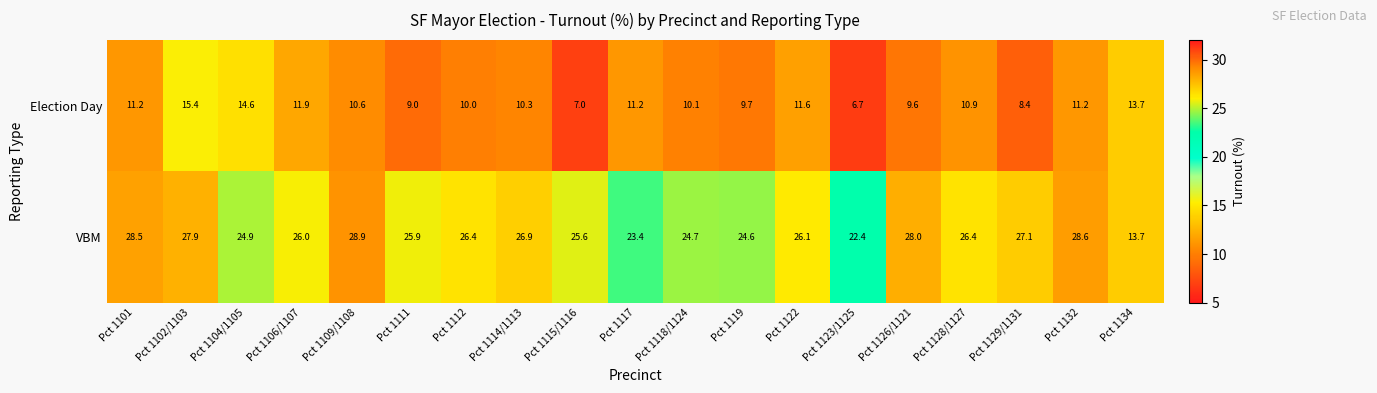

What is the approximate value of Election Day at Pct 1119?

9.7